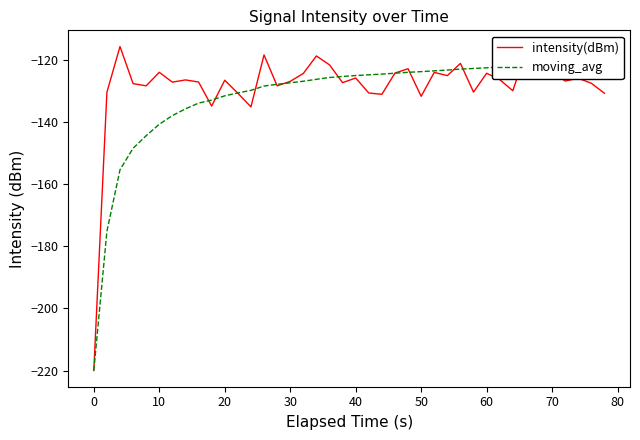

Reading left to right, transcribe all the data shown in this chart.

intensity(dBm): -220.0	-130.4	-115.7	-127.6	-128.3	-123.9	-127.1	-126.4	-127.1	-134.8	-126.5	-130.7	-135.1	-118.4	-128.3	-126.9	-124.3	-118.7	-121.5	-127.3	-125.8	-130.6	-131.0	-124.2	-122.8	-131.7	-124.0	-125.0	-121.1	-130.3	-124.3	-126.3	-129.9	-117.3	-124.3	-123.6	-126.8	-125.9	-127.5	-130.7
moving_avg: -220.0	-175.2	-155.3	-148.4	-144.4	-140.7	-137.9	-135.7	-133.9	-132.9	-131.5	-130.6	-129.8	-128.4	-127.8	-127.3	-126.8	-126.2	-125.6	-125.3	-125.0	-124.8	-124.5	-124.2	-124.0	-123.7	-123.5	-123.2	-122.9	-122.7	-122.5	-122.3	-122.1	-121.8	-121.6	-121.3	-121.1	-120.9	-120.7	-120.6